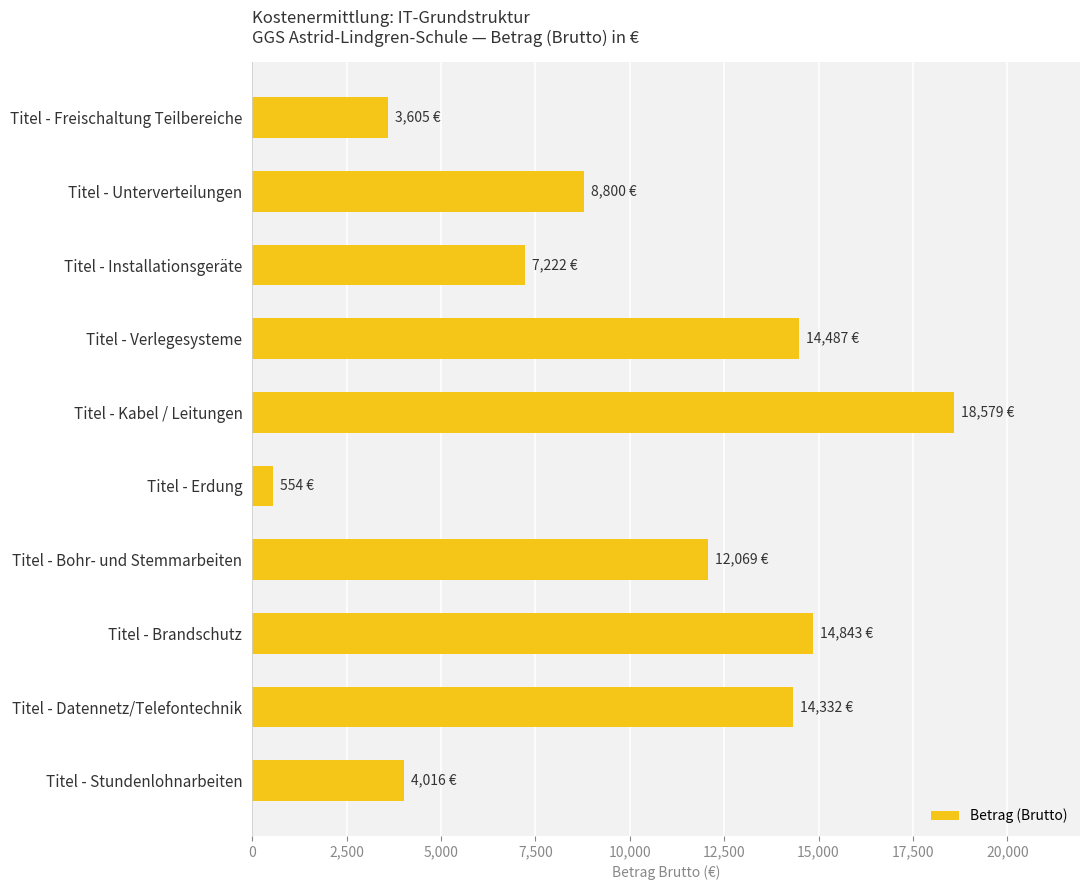

The chart shows a value of 7221.6 at Titel - Installationsgeräte. True or false?

True